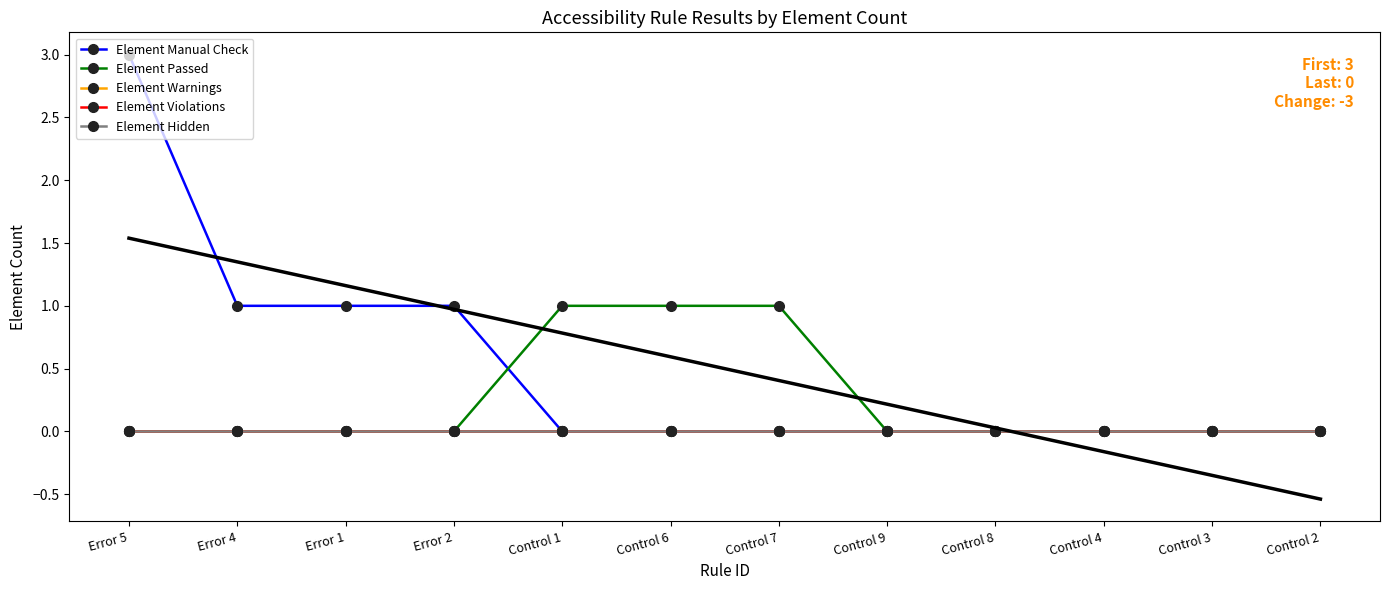

True or false: Element Violations has more than 0 interior local peaks.

False